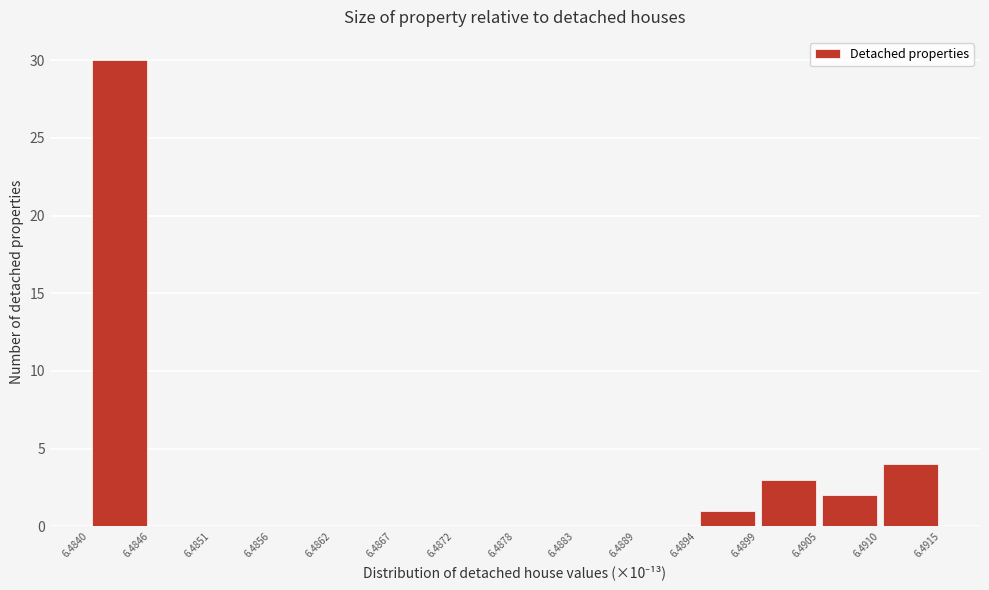

Reading left to right, list every bar in this chart as the range it spans on the x-axis followed by its height. The values are not printed on the chart, so give them approximately, as read against the axis.

6.4840 to 6.4846: 30
6.4846 to 6.4851: 0
6.4851 to 6.4856: 0
6.4856 to 6.4862: 0
6.4862 to 6.4867: 0
6.4867 to 6.4872: 0
6.4872 to 6.4878: 0
6.4878 to 6.4883: 0
6.4883 to 6.4889: 0
6.4889 to 6.4894: 0
6.4894 to 6.4899: 1
6.4899 to 6.4905: 3
6.4905 to 6.4910: 2
6.4910 to 6.4915: 4